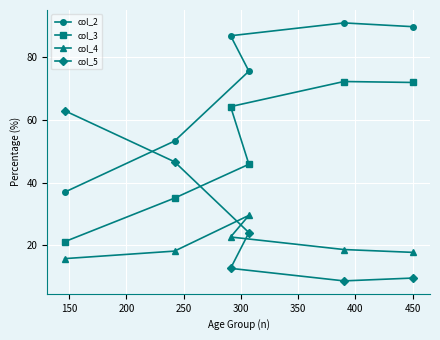

How many data points does each series have?

6